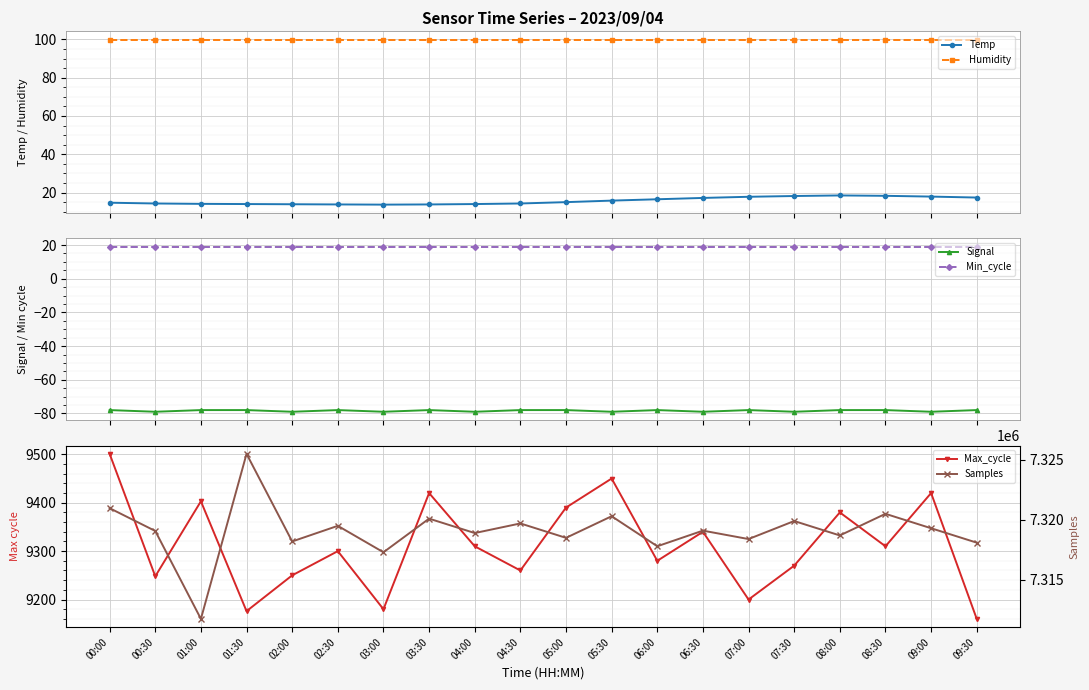

At how many categories does at least one series exceed 1018040?

20